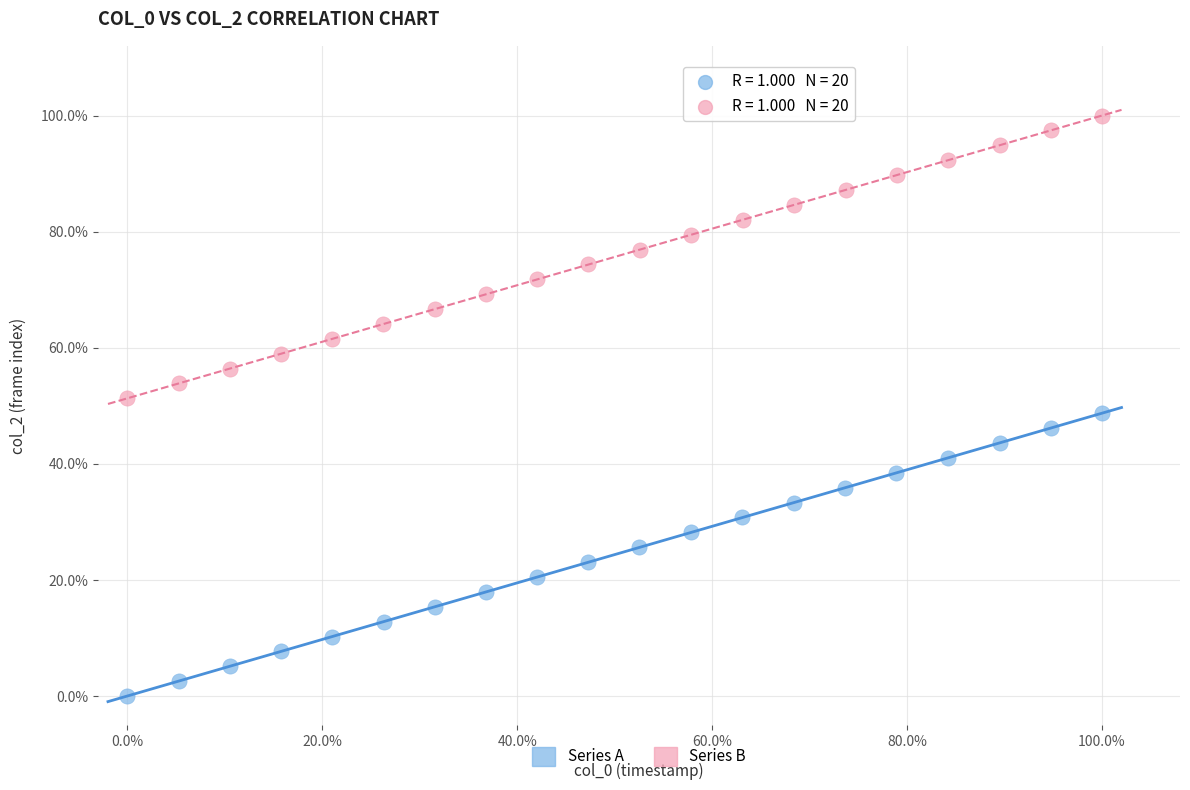

Which series contains the lowest Y value?

Series A